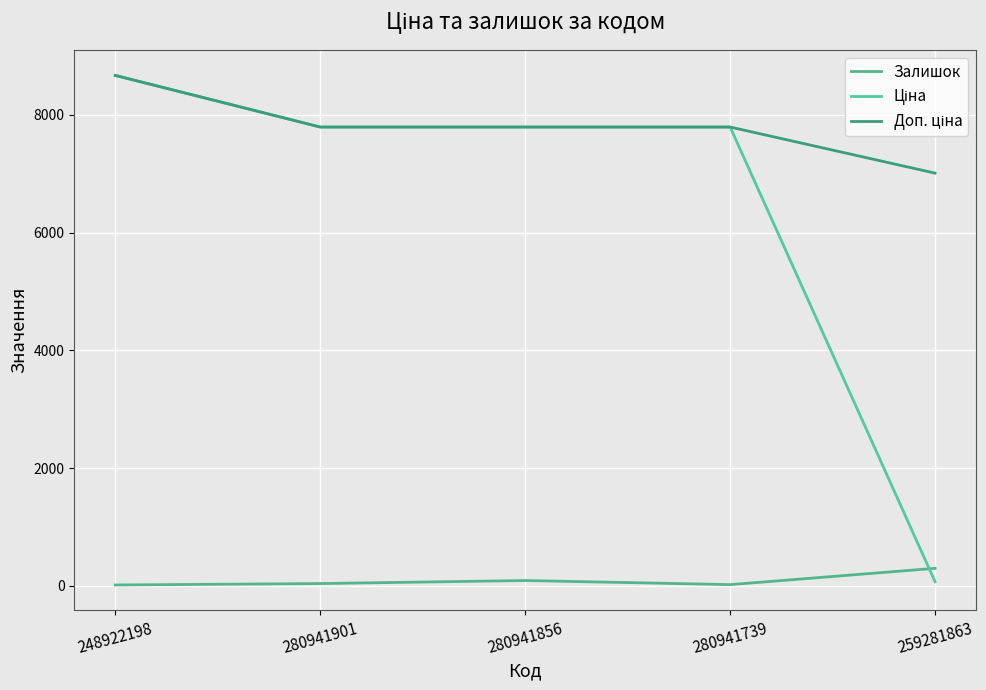

What is the highest value of the Залишок series?

298.0